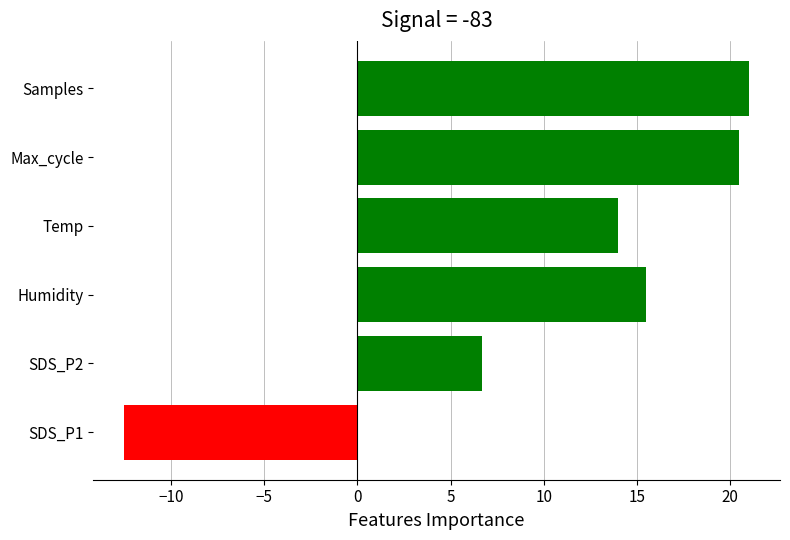

Are the bars grouped side by side (vs. stacked)?

No